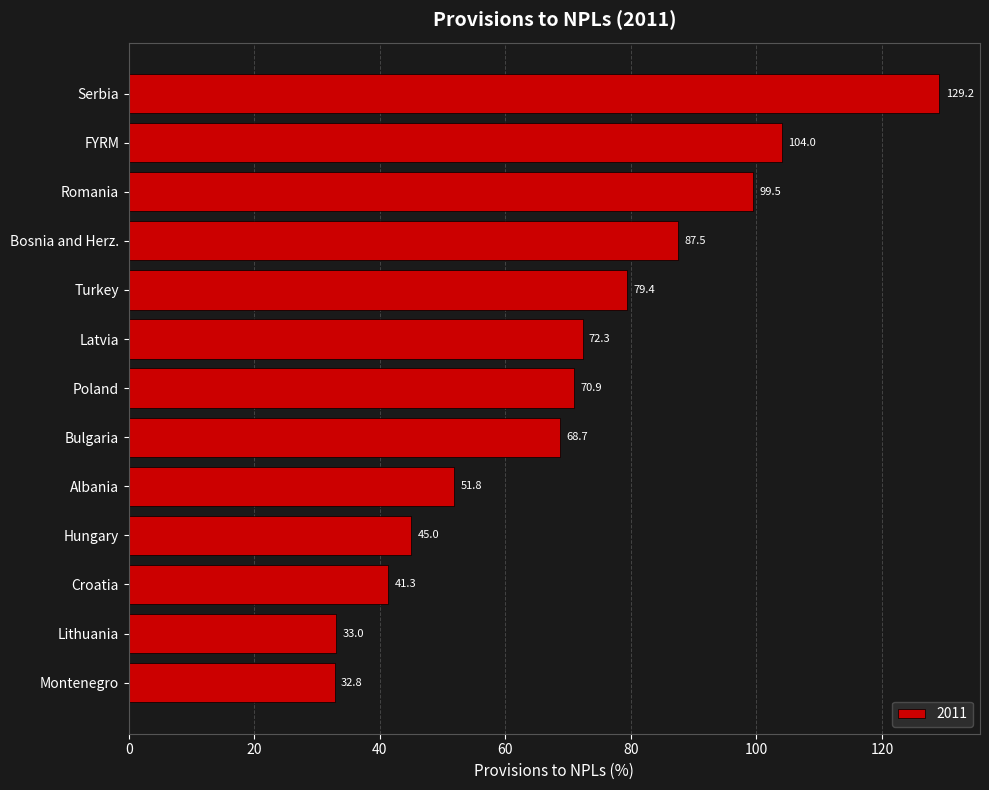

What is the change in value from Poland to Bosnia and Herz.?

+16.6